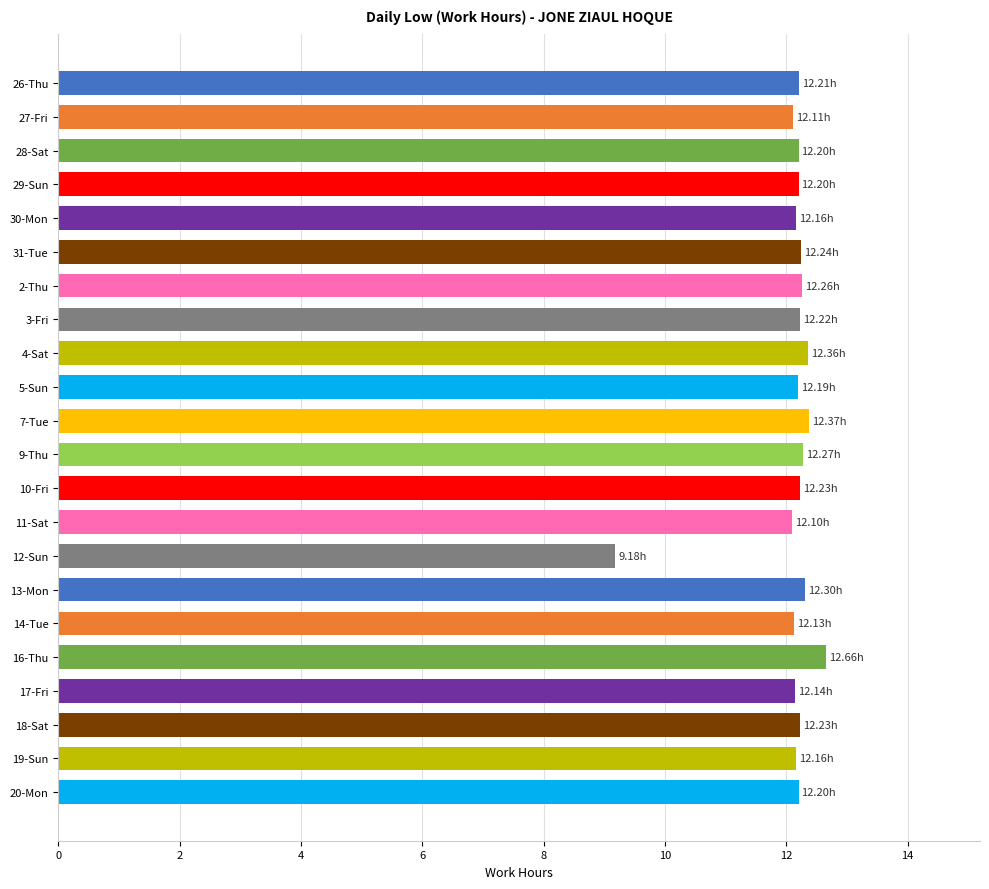

What is the sum of all values?

266.1